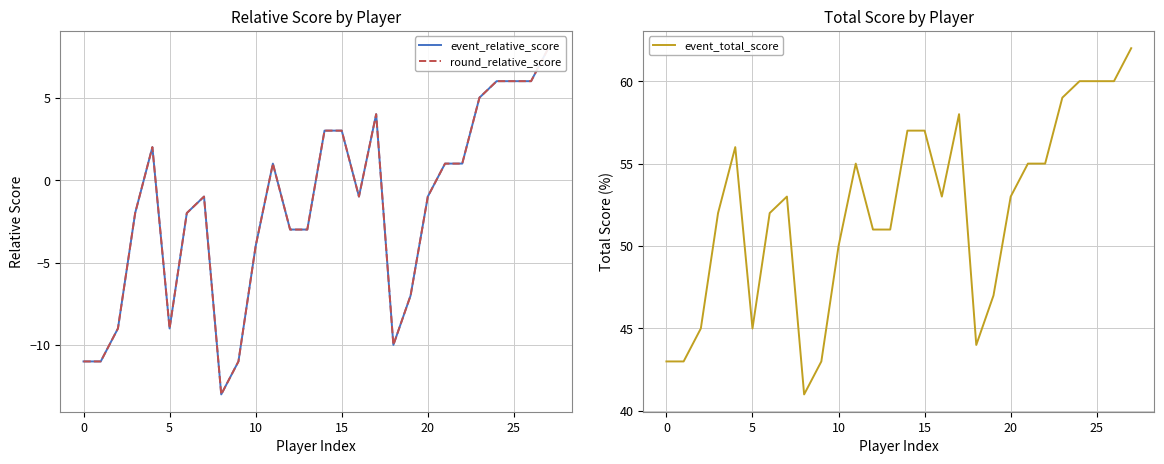

How many lines are shown in the chart?

3